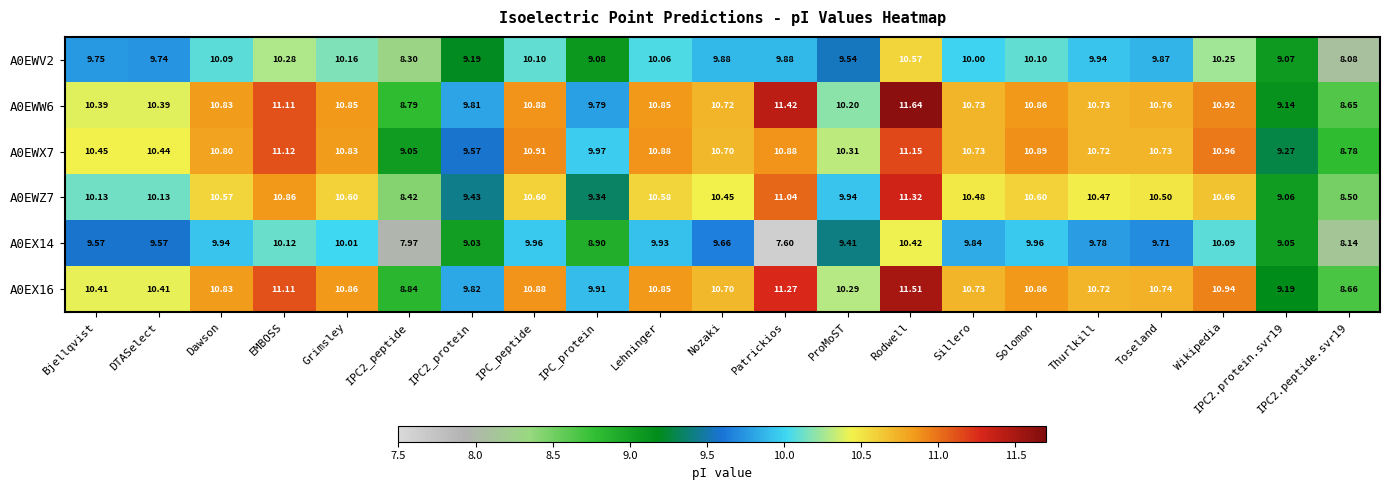

How many distinct data groups are displayed?

6